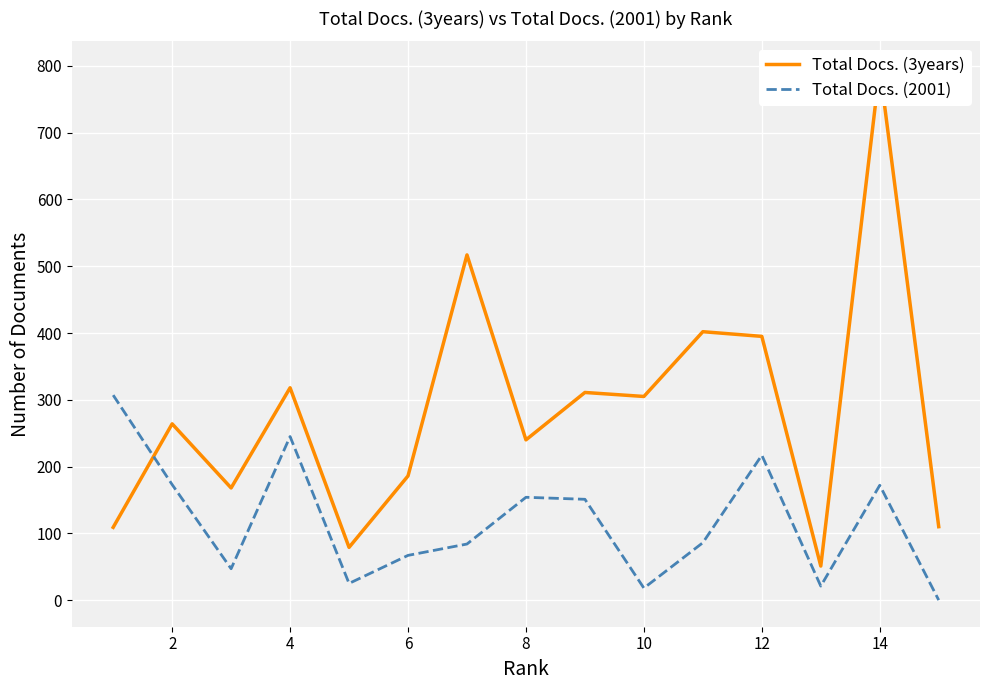

What is the sum of all Total Docs. (3years) values?

4252